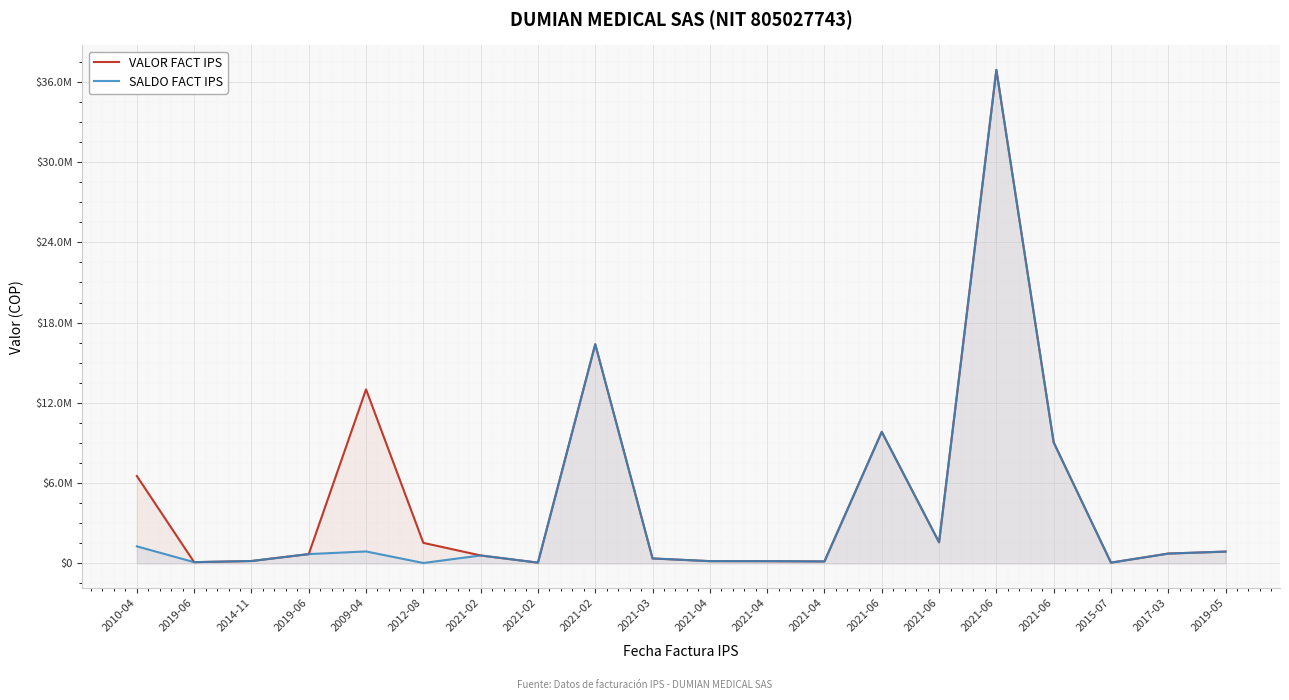

At which category does VALOR FACT IPS reach its first local peak?

2009-04